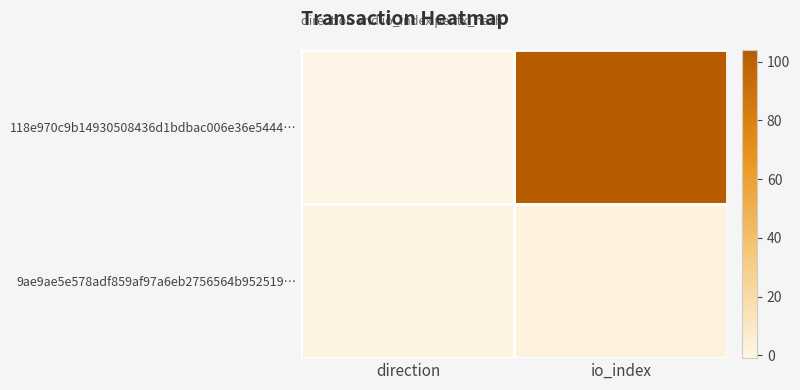

Between direction and io_index, which is larger?

io_index